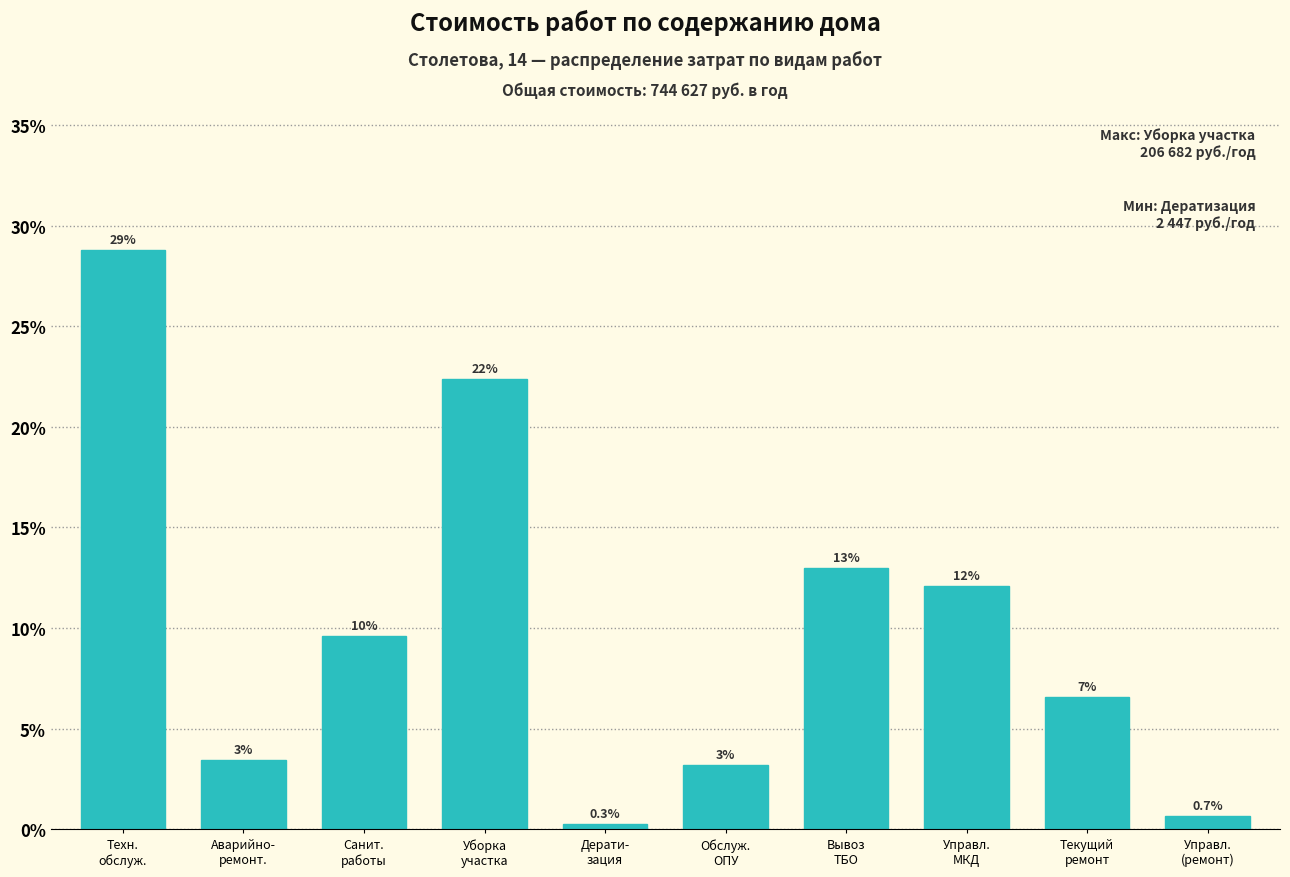

Are the bars horizontal?

No